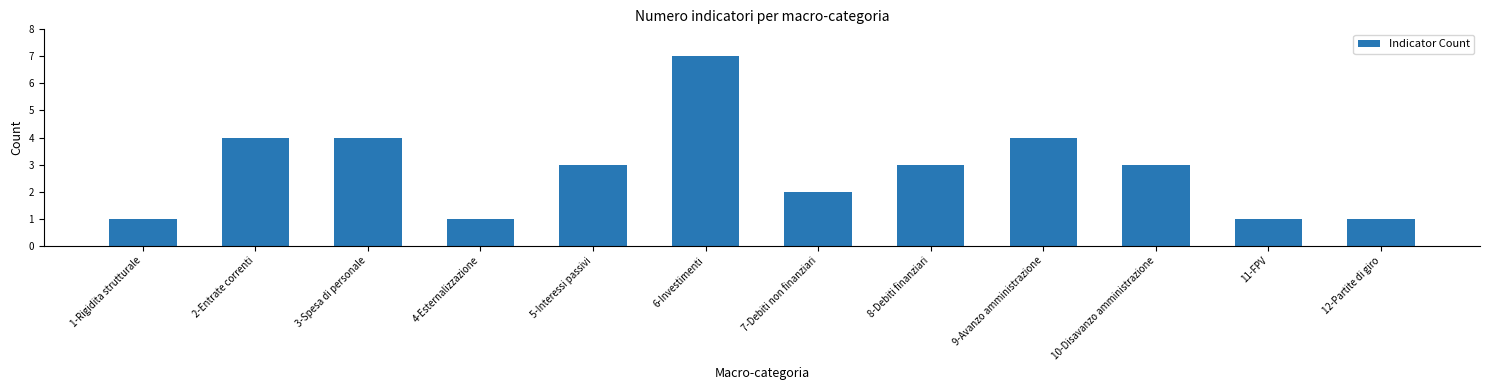

What is the change in value from 4-Esternalizzazione to 9-Avanzo amministrazione?

+3